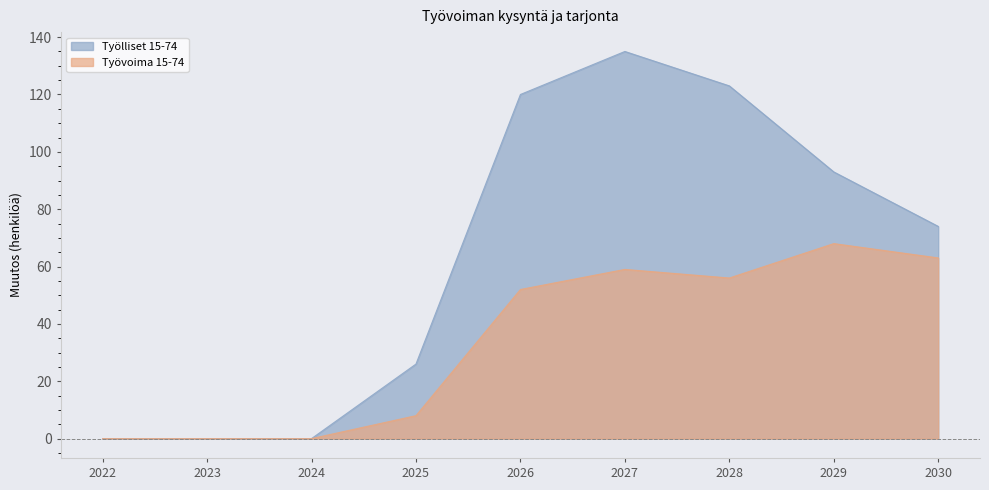

Reading left to right, list all the values displayed in this chart.

Työlliset 15-74: 0	0	0	26	120	135	123	93	74
Työvoima 15-74: 0	0	0	8	52	59	56	68	63